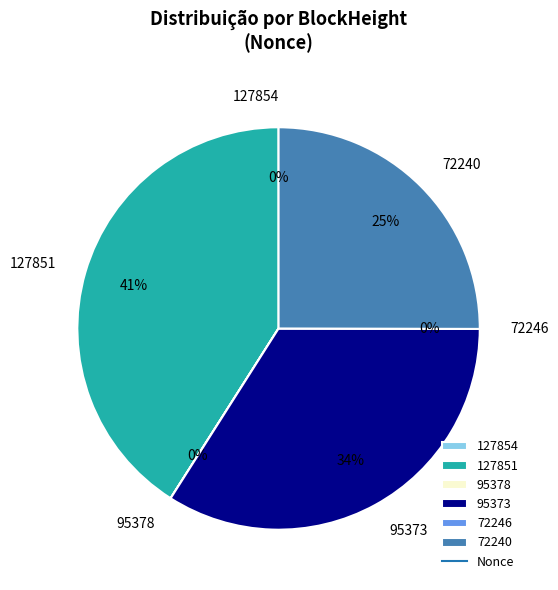

Do 95373 and 72246 together represent more than half of the pie?

No